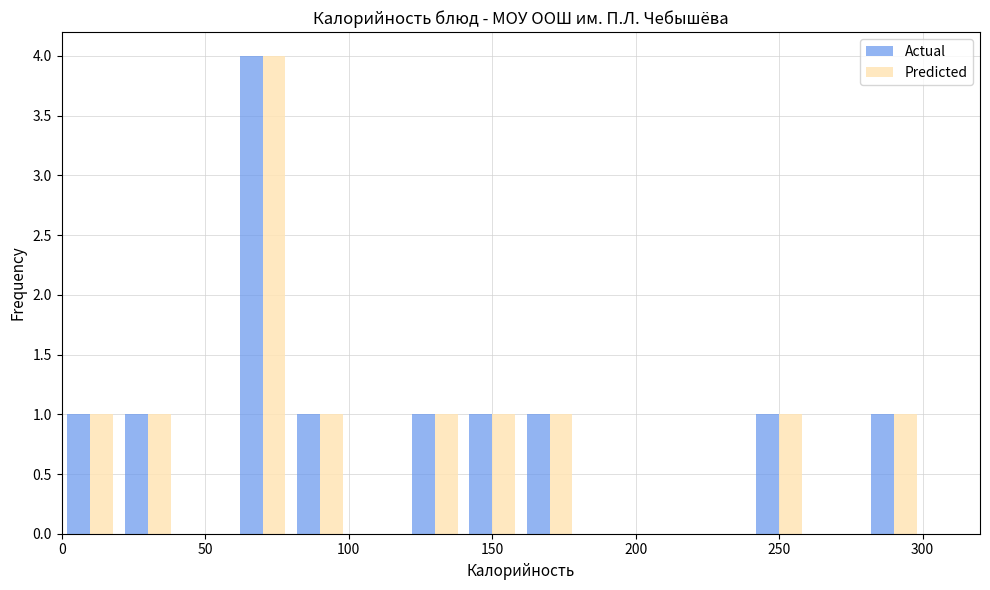

Reading left to right, transcribe this chart: for each range on the x-axis, give the height of each series' bar. The values are not printed on the chart, so give them approximately, as read against the axis.

0 to 20: Actual=1	Predicted=1
20 to 40: Actual=1	Predicted=1
40 to 60: Actual=0	Predicted=0
60 to 80: Actual=4	Predicted=4
80 to 100: Actual=1	Predicted=1
100 to 120: Actual=0	Predicted=0
120 to 140: Actual=1	Predicted=1
140 to 160: Actual=1	Predicted=1
160 to 180: Actual=1	Predicted=1
180 to 200: Actual=0	Predicted=0
200 to 220: Actual=0	Predicted=0
220 to 240: Actual=0	Predicted=0
240 to 260: Actual=1	Predicted=1
260 to 280: Actual=0	Predicted=0
280 to 300: Actual=1	Predicted=1
300 to 320: Actual=0	Predicted=0